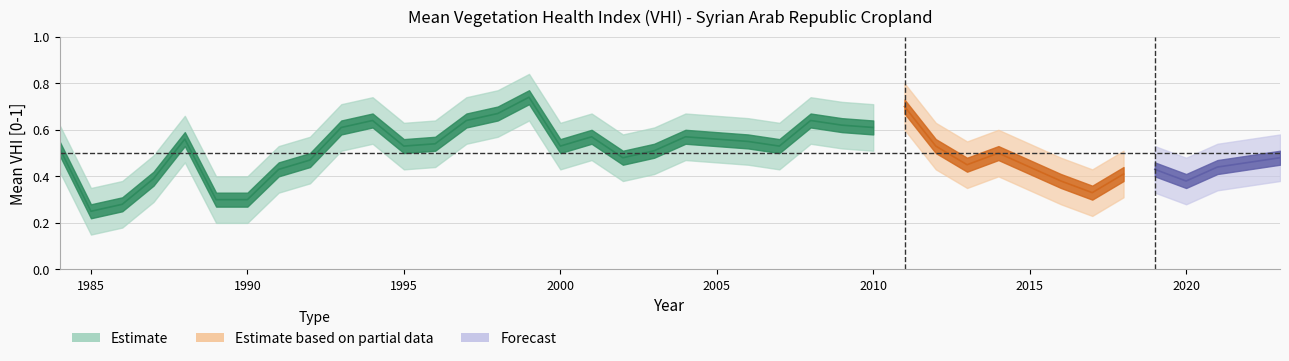

True or false: Cropland VHI (Mean) and Lower Band intersect in this chart.

False